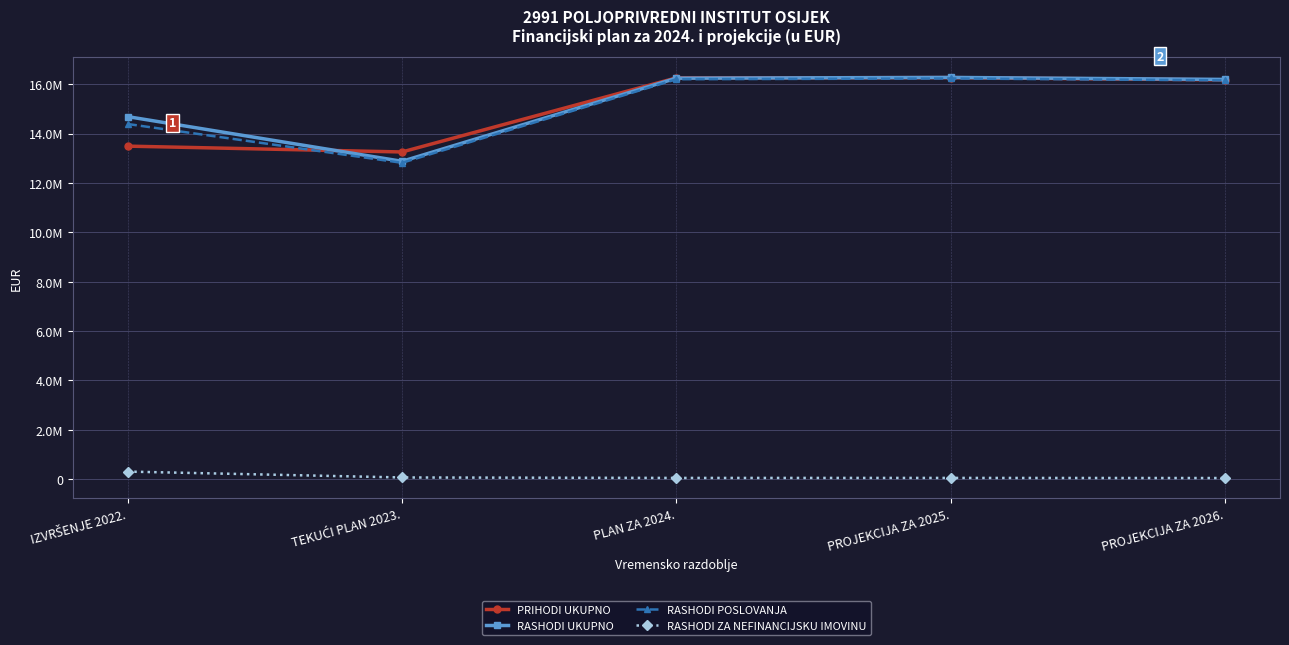

Where do PRIHODI UKUPNO and RASHODI UKUPNO first cross each other?

IZVRŠENJE 2022. and TEKUĆI PLAN 2023.